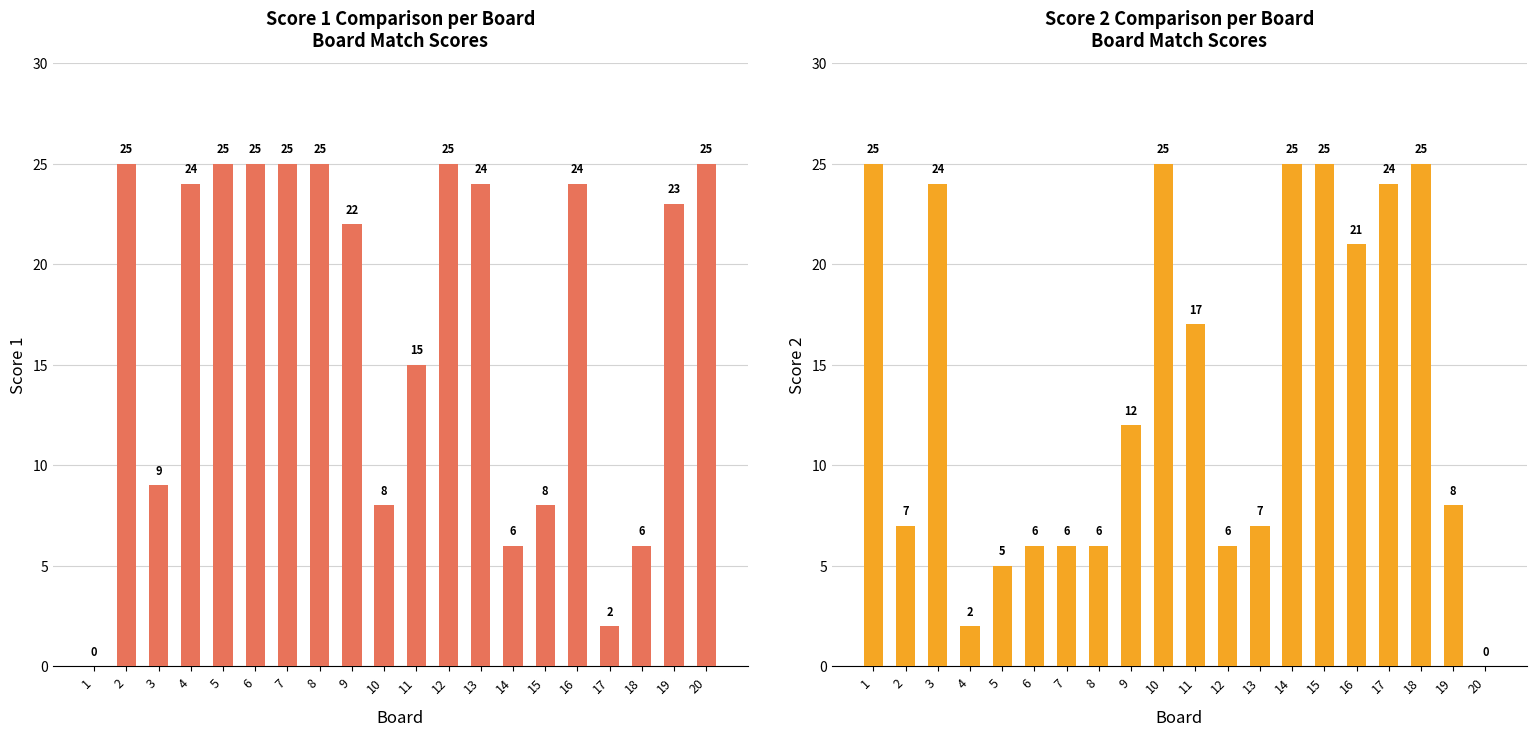

What is the difference between the maximum and second lowest values in the Score 1 series?

23